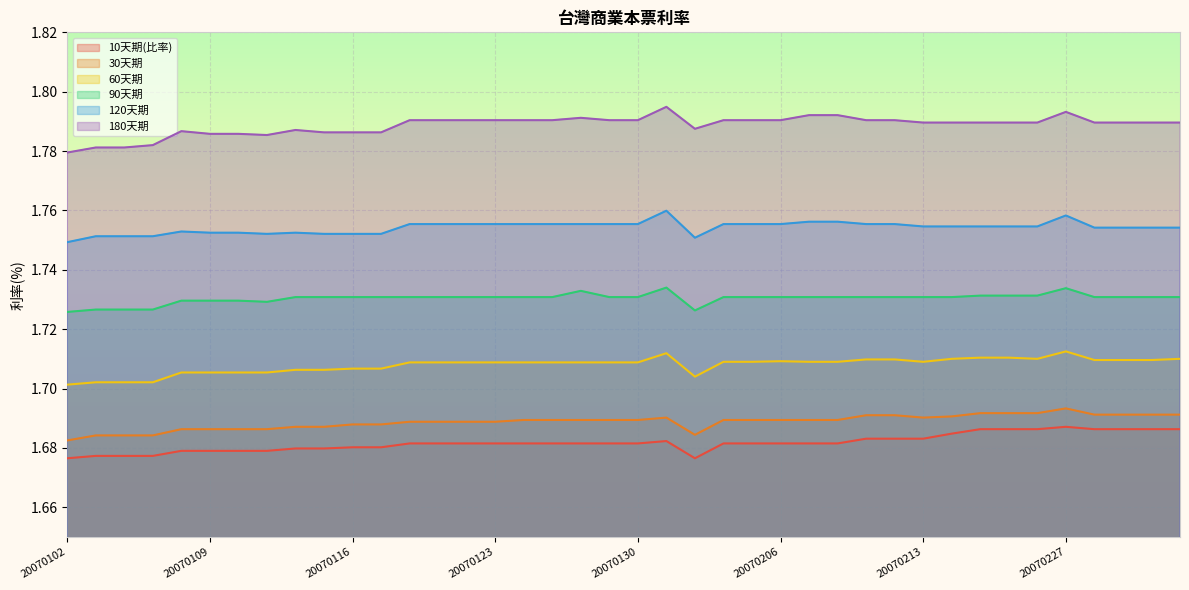

What is the total value across all series at 20070109?

10.3